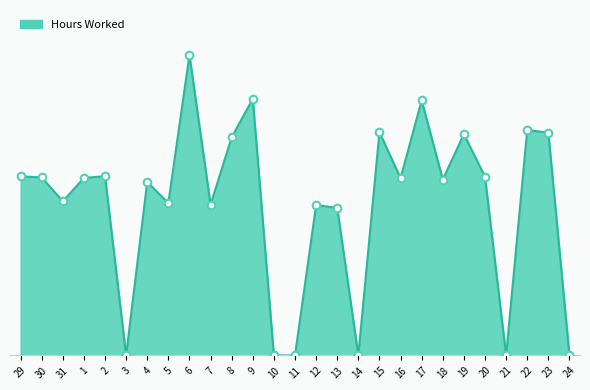

Between 31 and 8, which is larger?

8